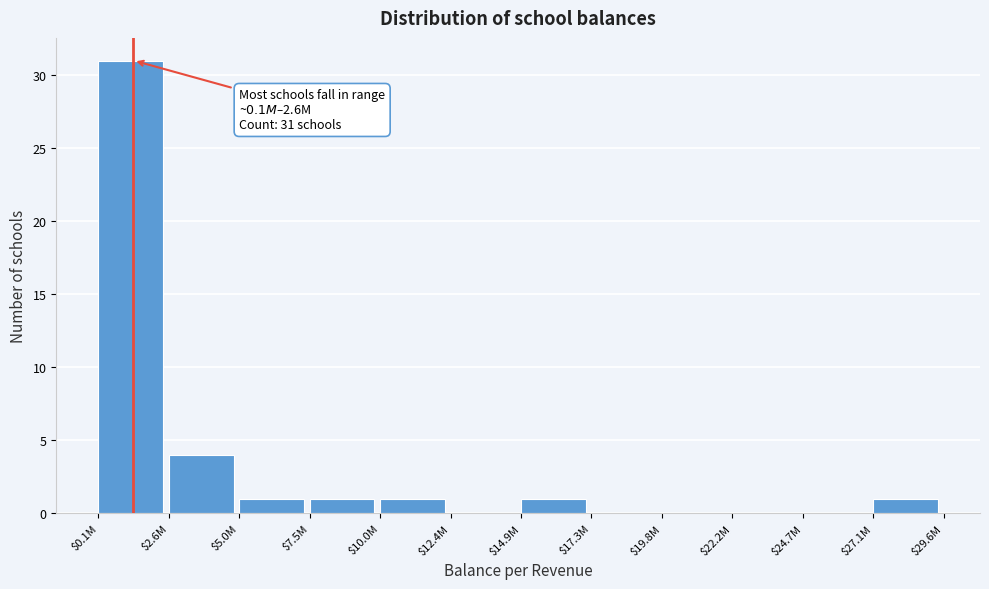

At which category does the chart reach its peak across all series?

$0.1M